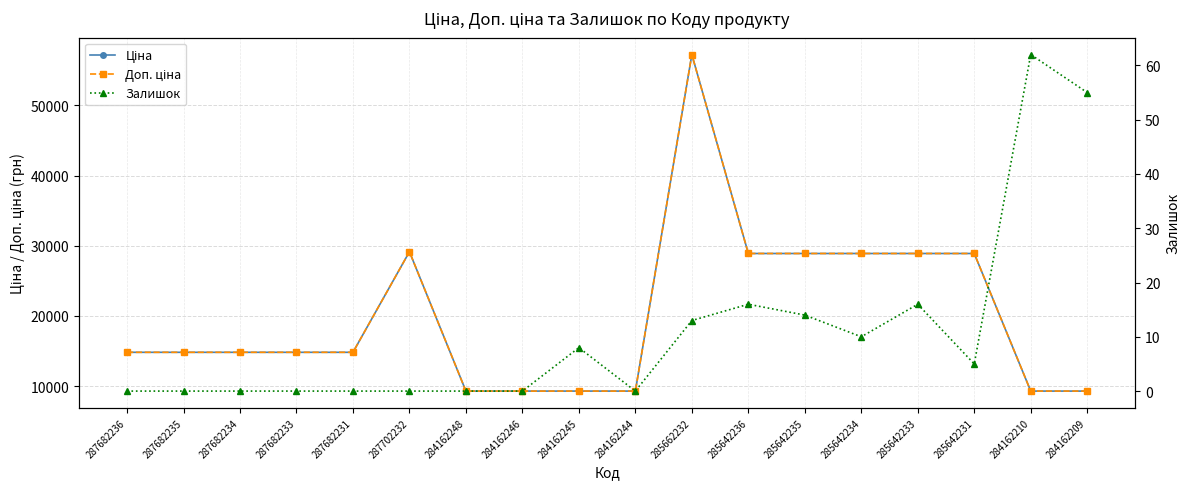

True or false: Залишок and Ціна intersect in this chart.

False